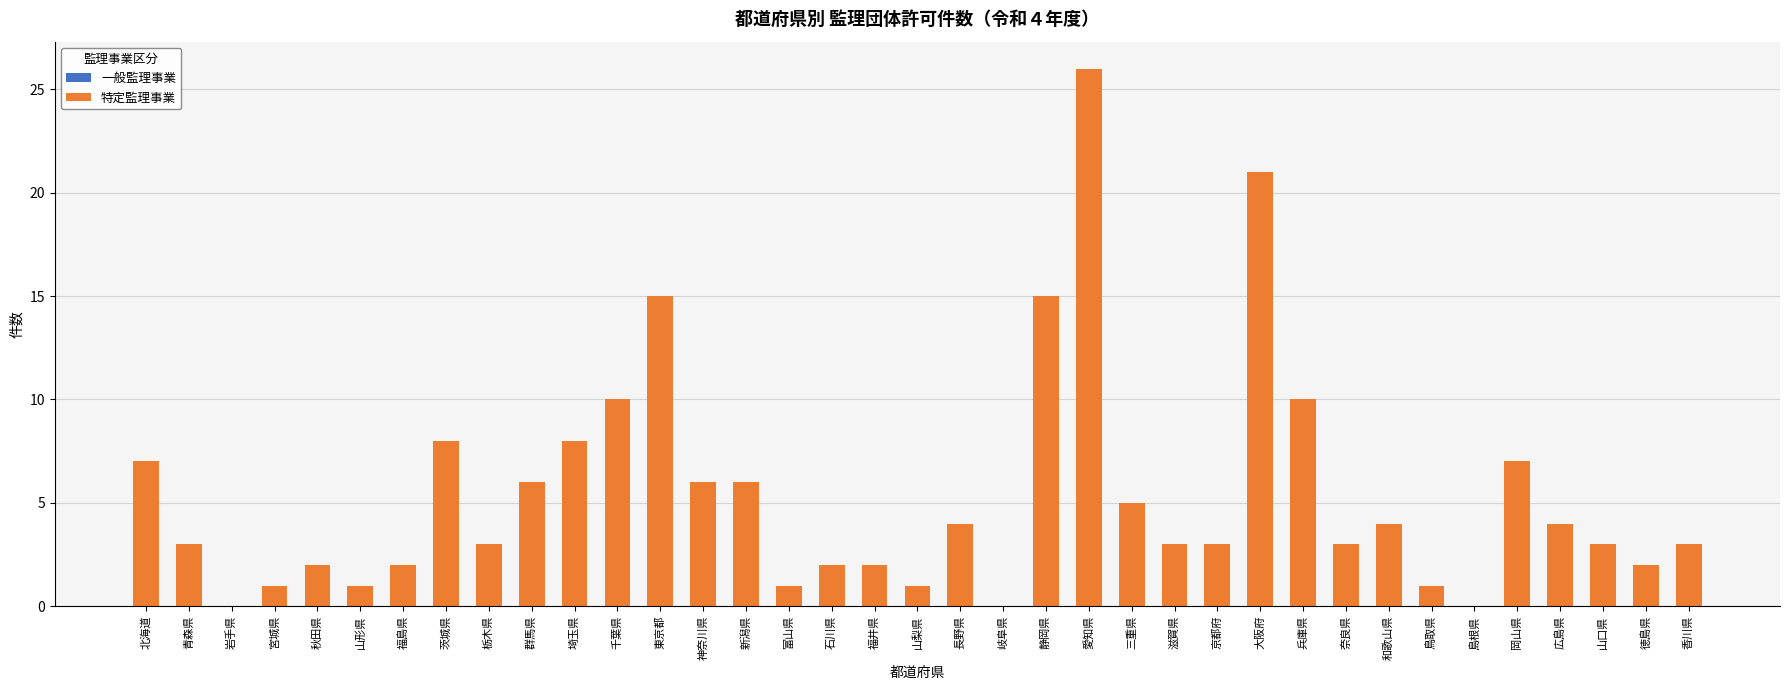

The chart shows a value of 0 at 島根県. True or false?

True